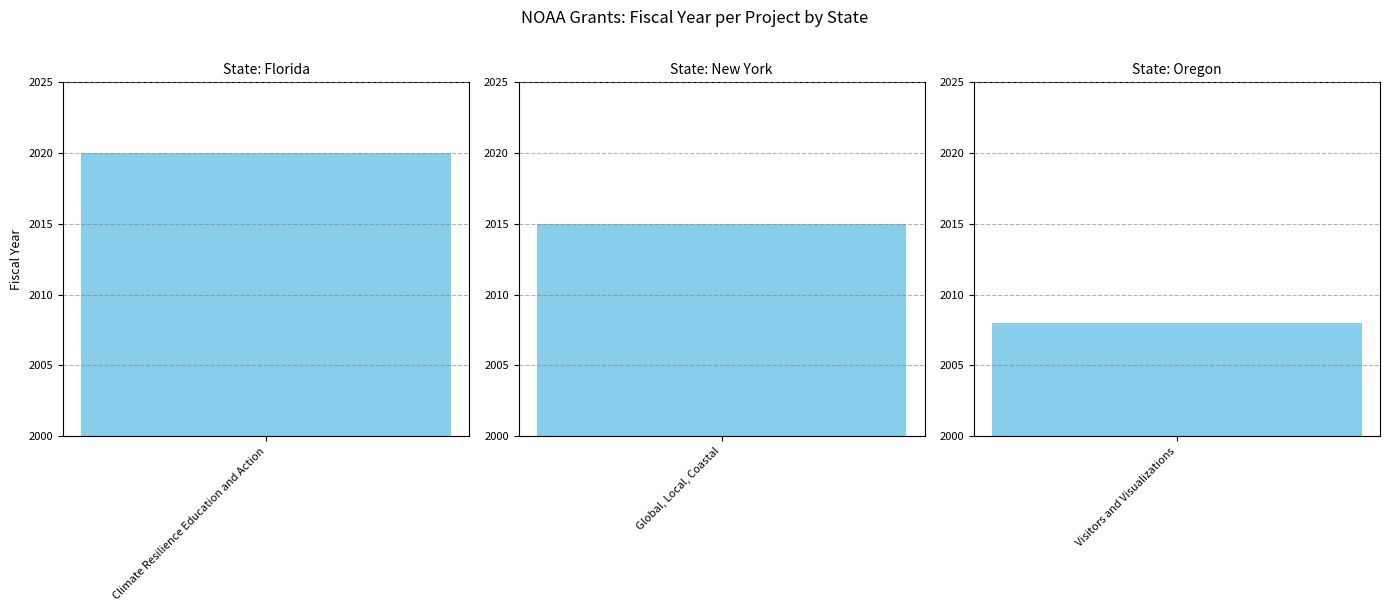

What is the ratio of the value at Climate Resilience Education and Action to the value at Visitors and Visualizations?

1.0